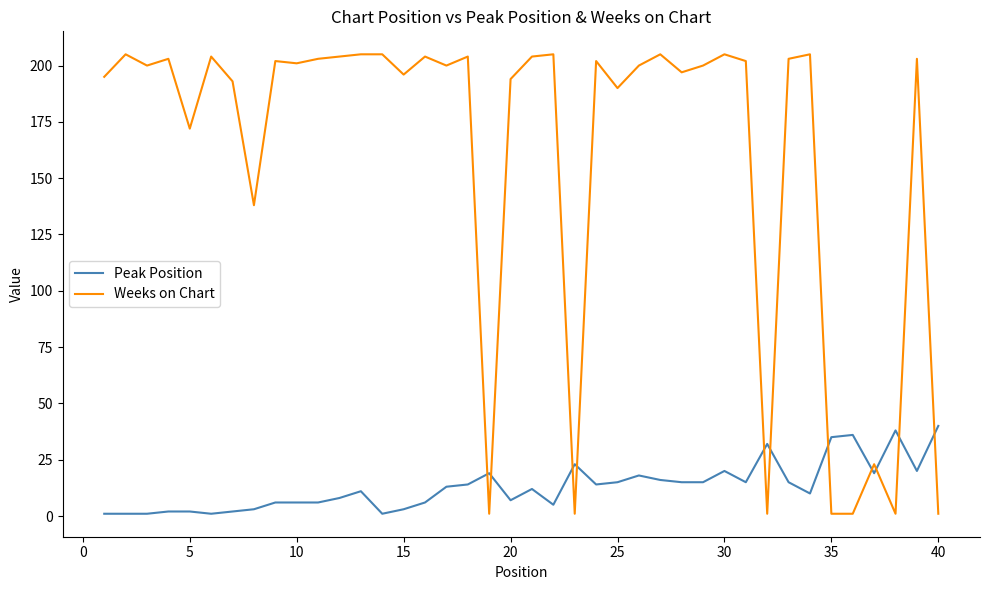

Rank the series by their maximum value, from lowest to highest.

Peak Position, Weeks on Chart